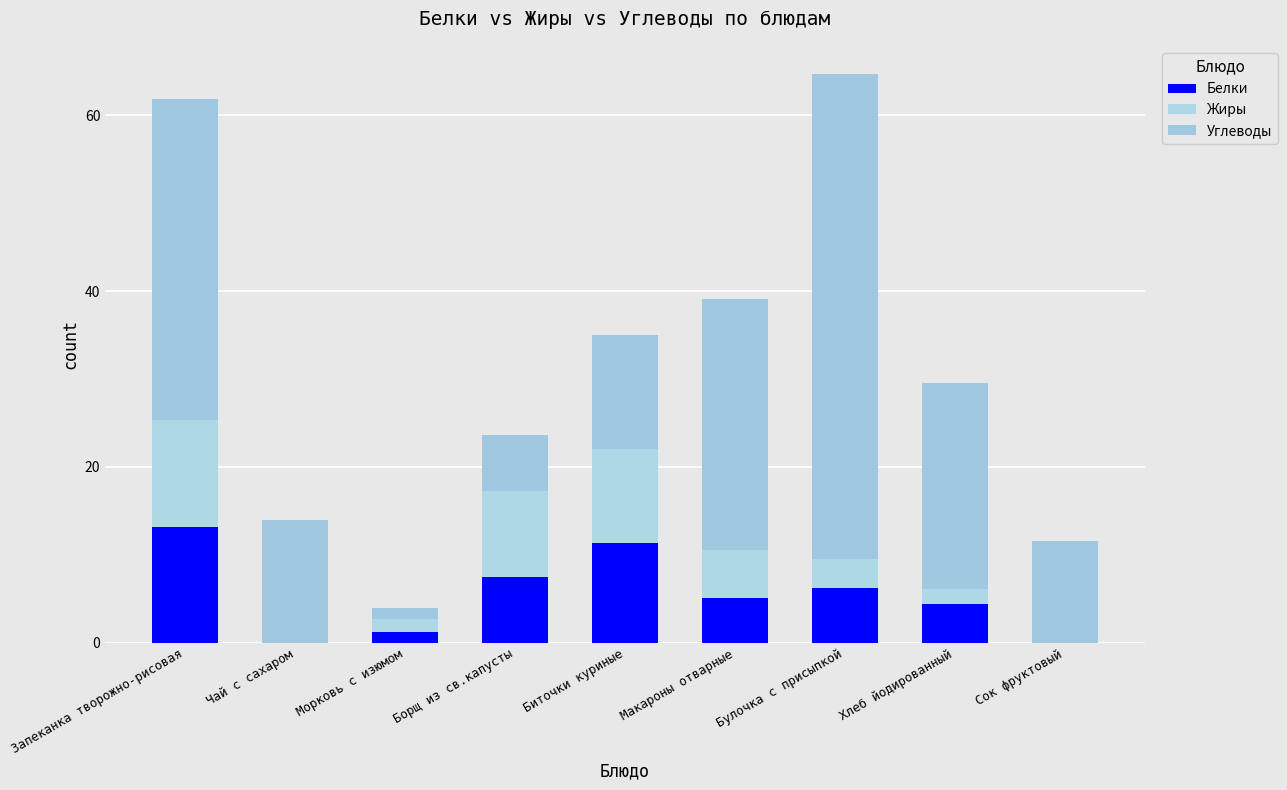

What are all the series names shown in the legend?

Белки, Жиры, Углеводы